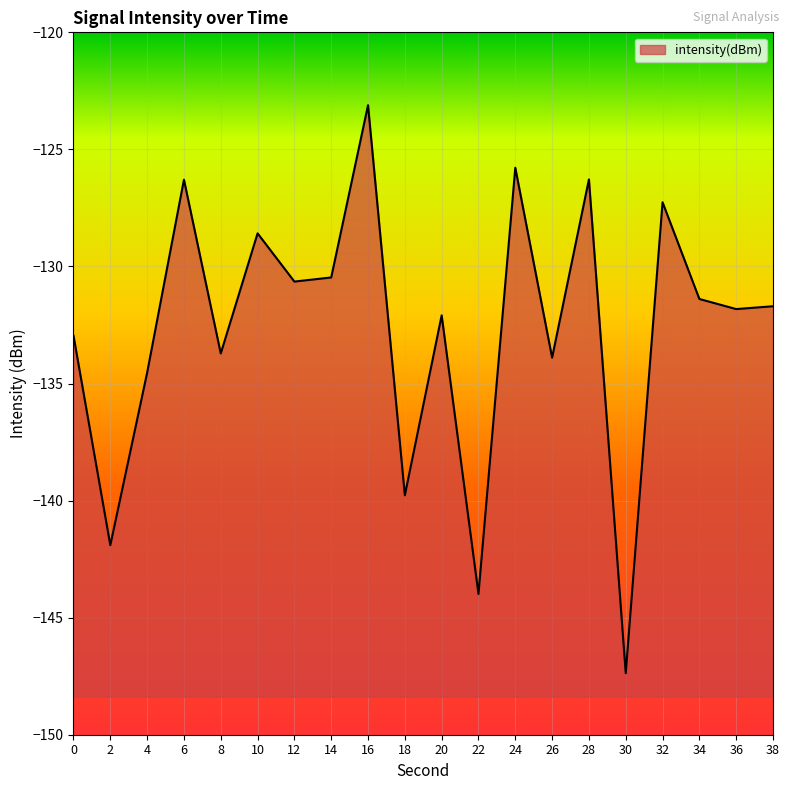

Rank the categories by value from lowest to highest.

30, 22, 2, 18, 4, 26, 8, 0, 20, 36, 38, 34, 12, 14, 10, 32, 6, 28, 24, 16